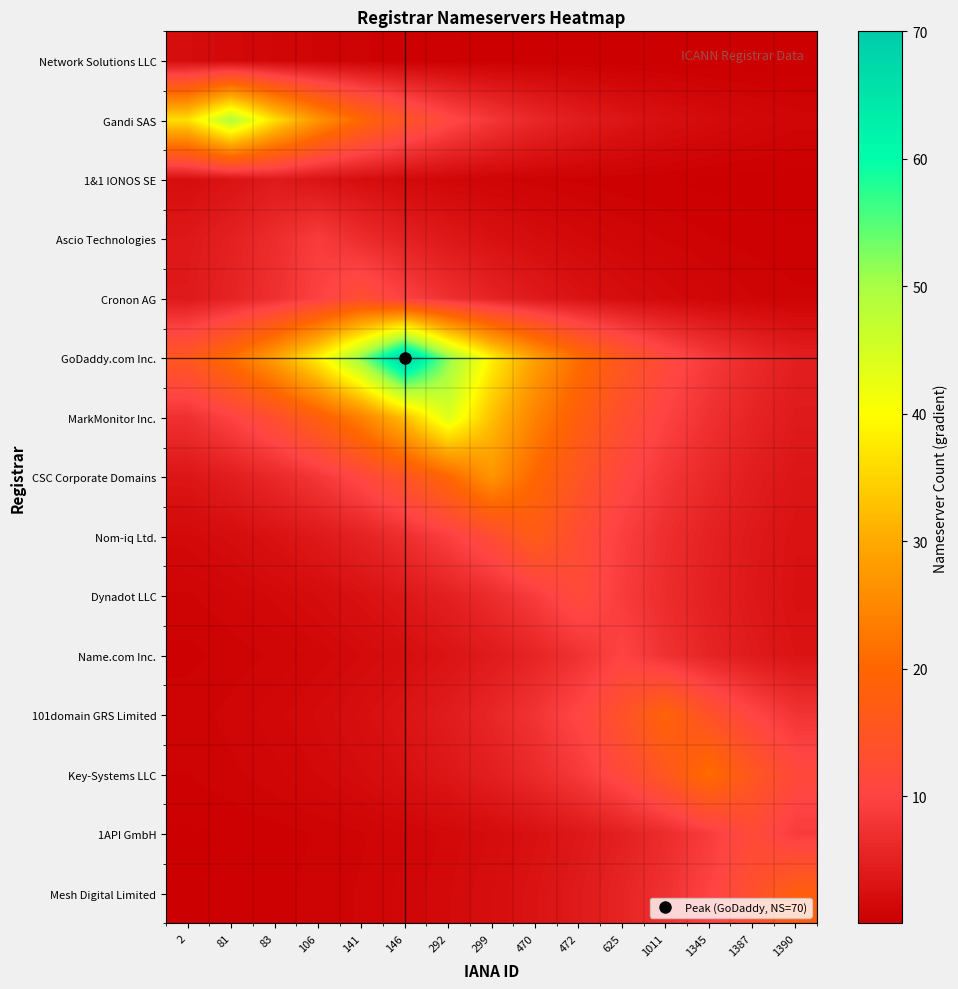

Which series has the largest total across all categories?

GoDaddy.com Inc.